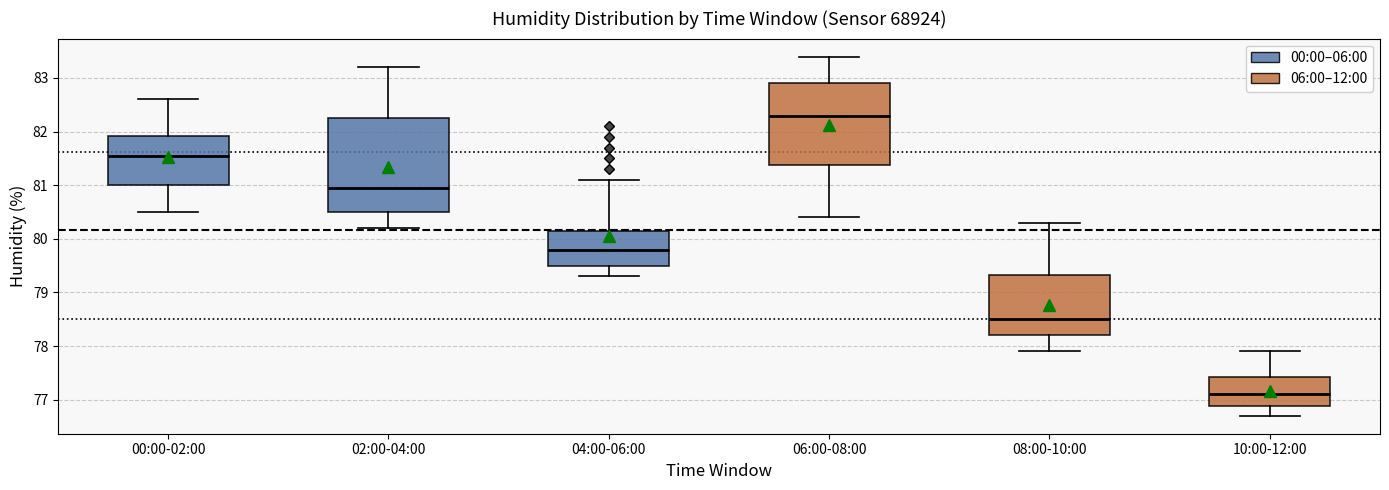

Where is the upper edge of the box for 08:00-10:00 on the y-axis? The values are not printed on the chart, so give them approximately, as read against the axis.

79.3